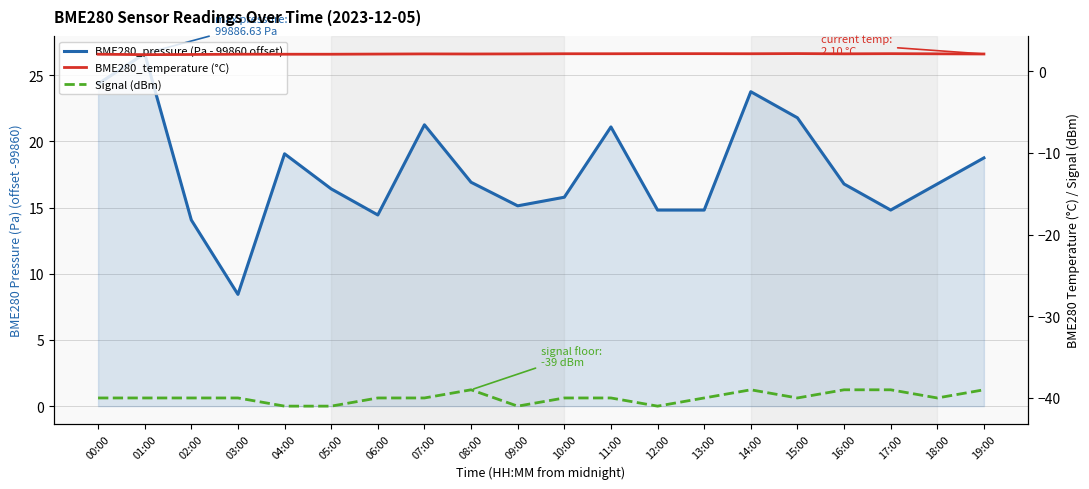

True or false: BME280_temperature (°C) has more than 2 points higher than both neighbors.

True